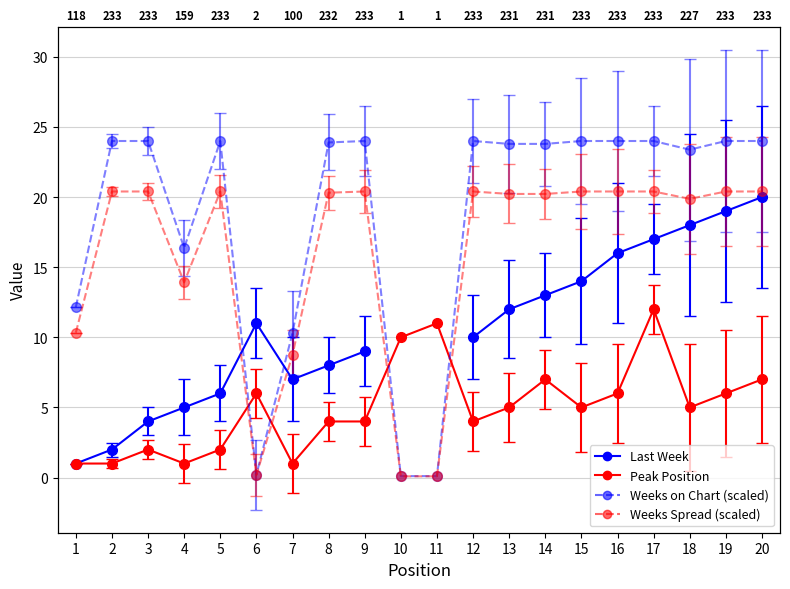

What is the difference between the highest and lowest values at 18?

18.4